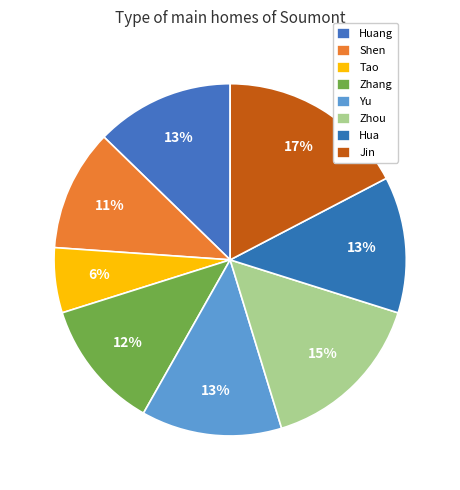

To the nearest percent, what percentage of the pie is Yu?

13%